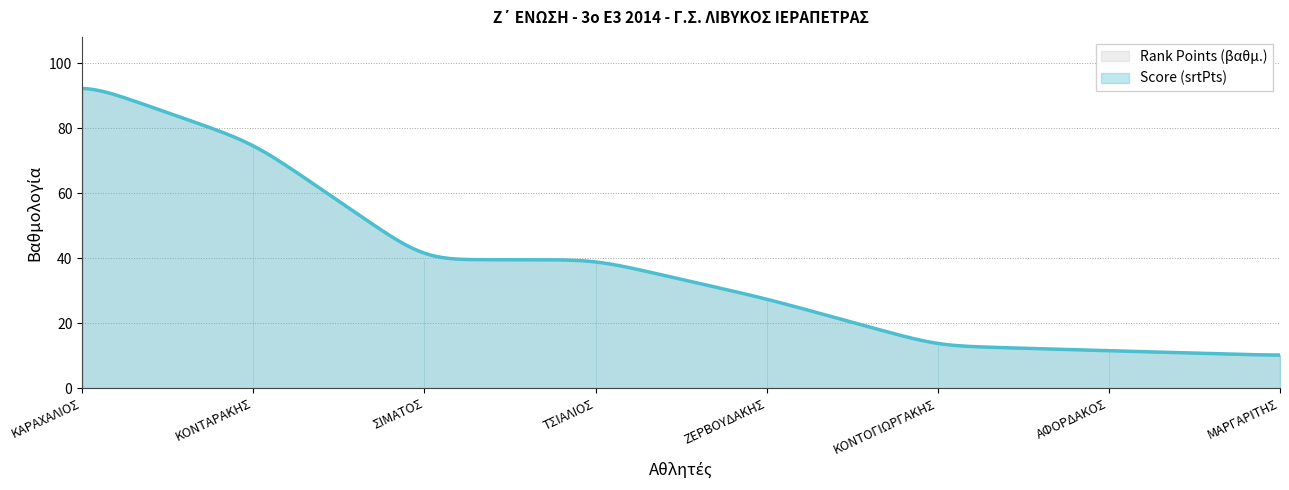

What is the label of the 7th point from the right?

ΚΟΝΤΑΡΑΚΗΣ